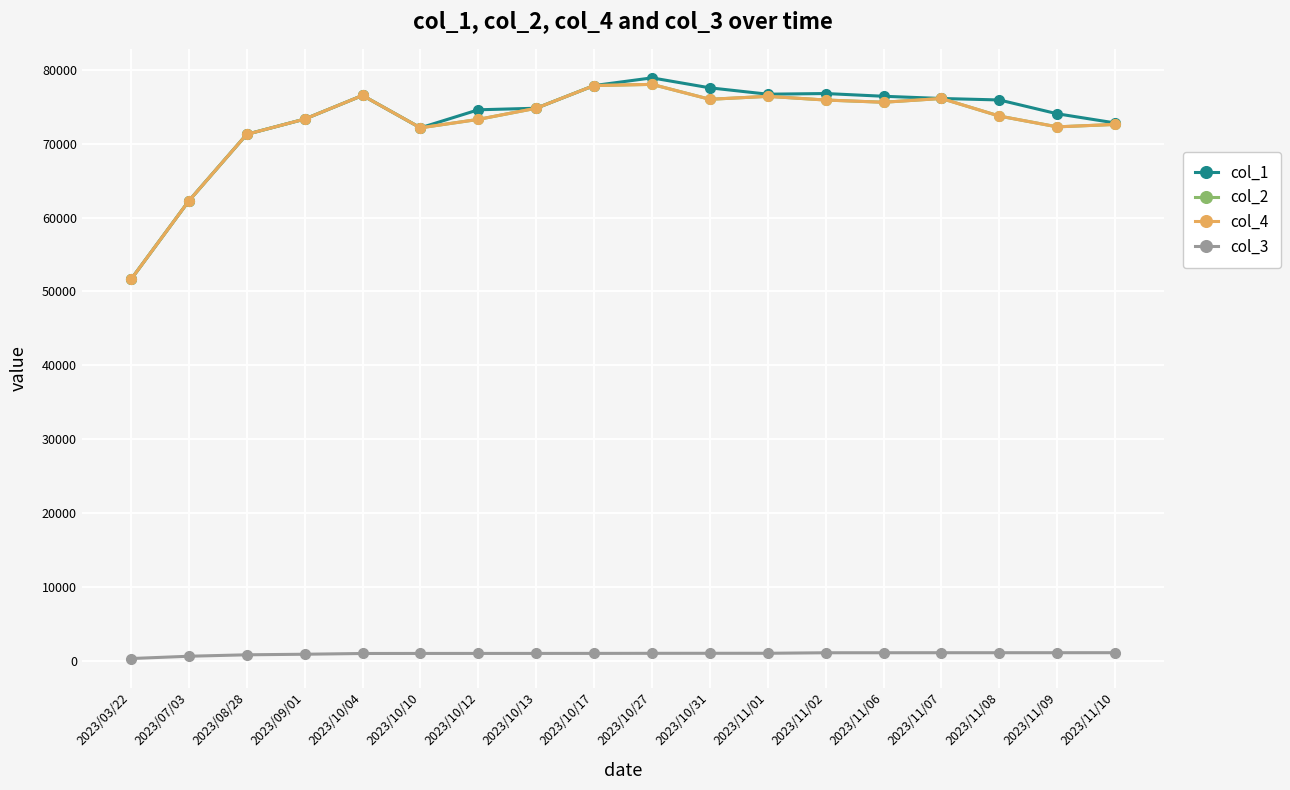

Is this an area chart (filled region under the line)?

No